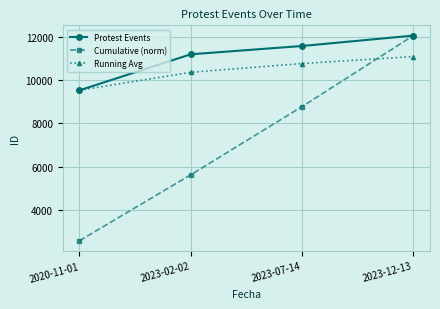

At which label does Running Avg reach its peak?

2023-12-13